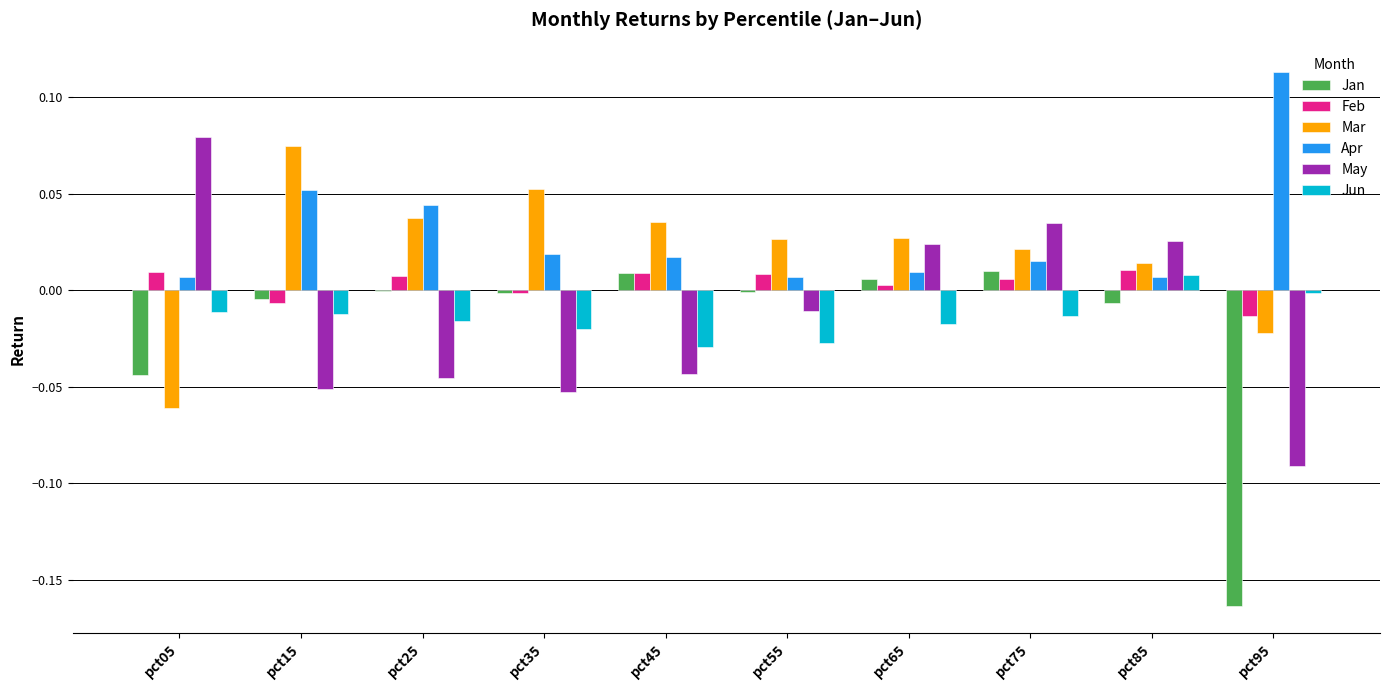

At which label does May reach its peak?

pct05